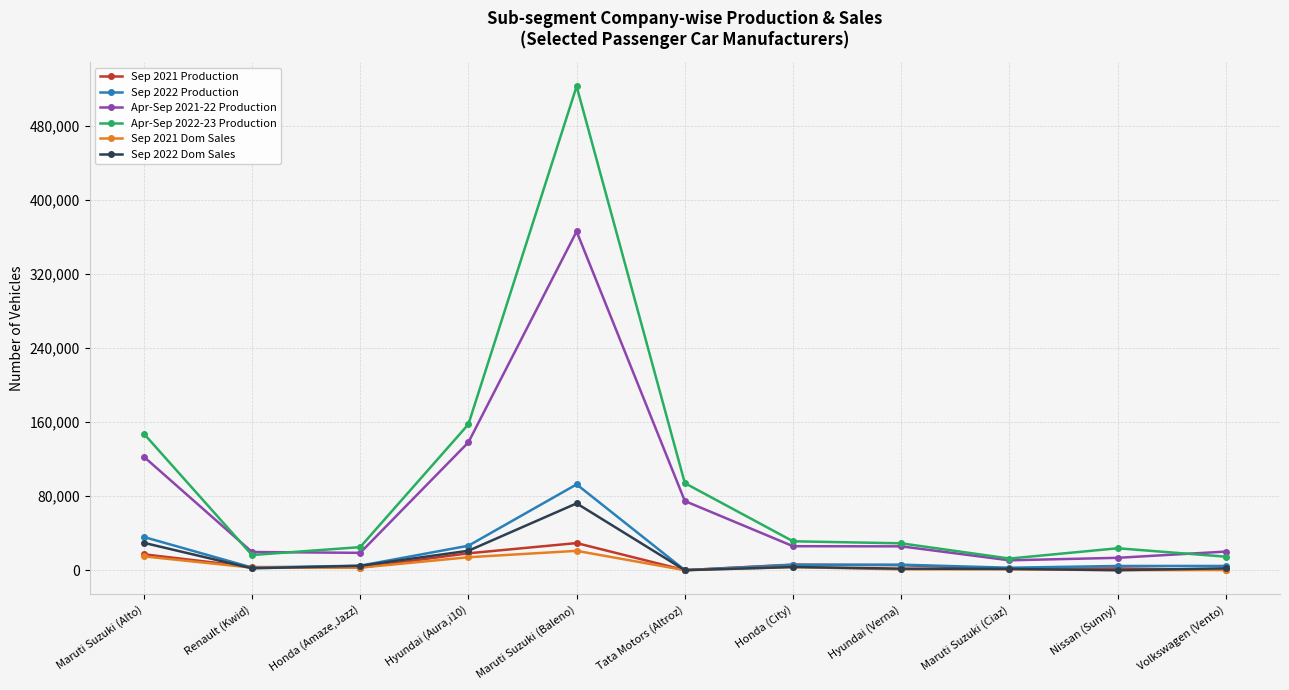

What is the sum of all Sep 2021 Production values?

85944